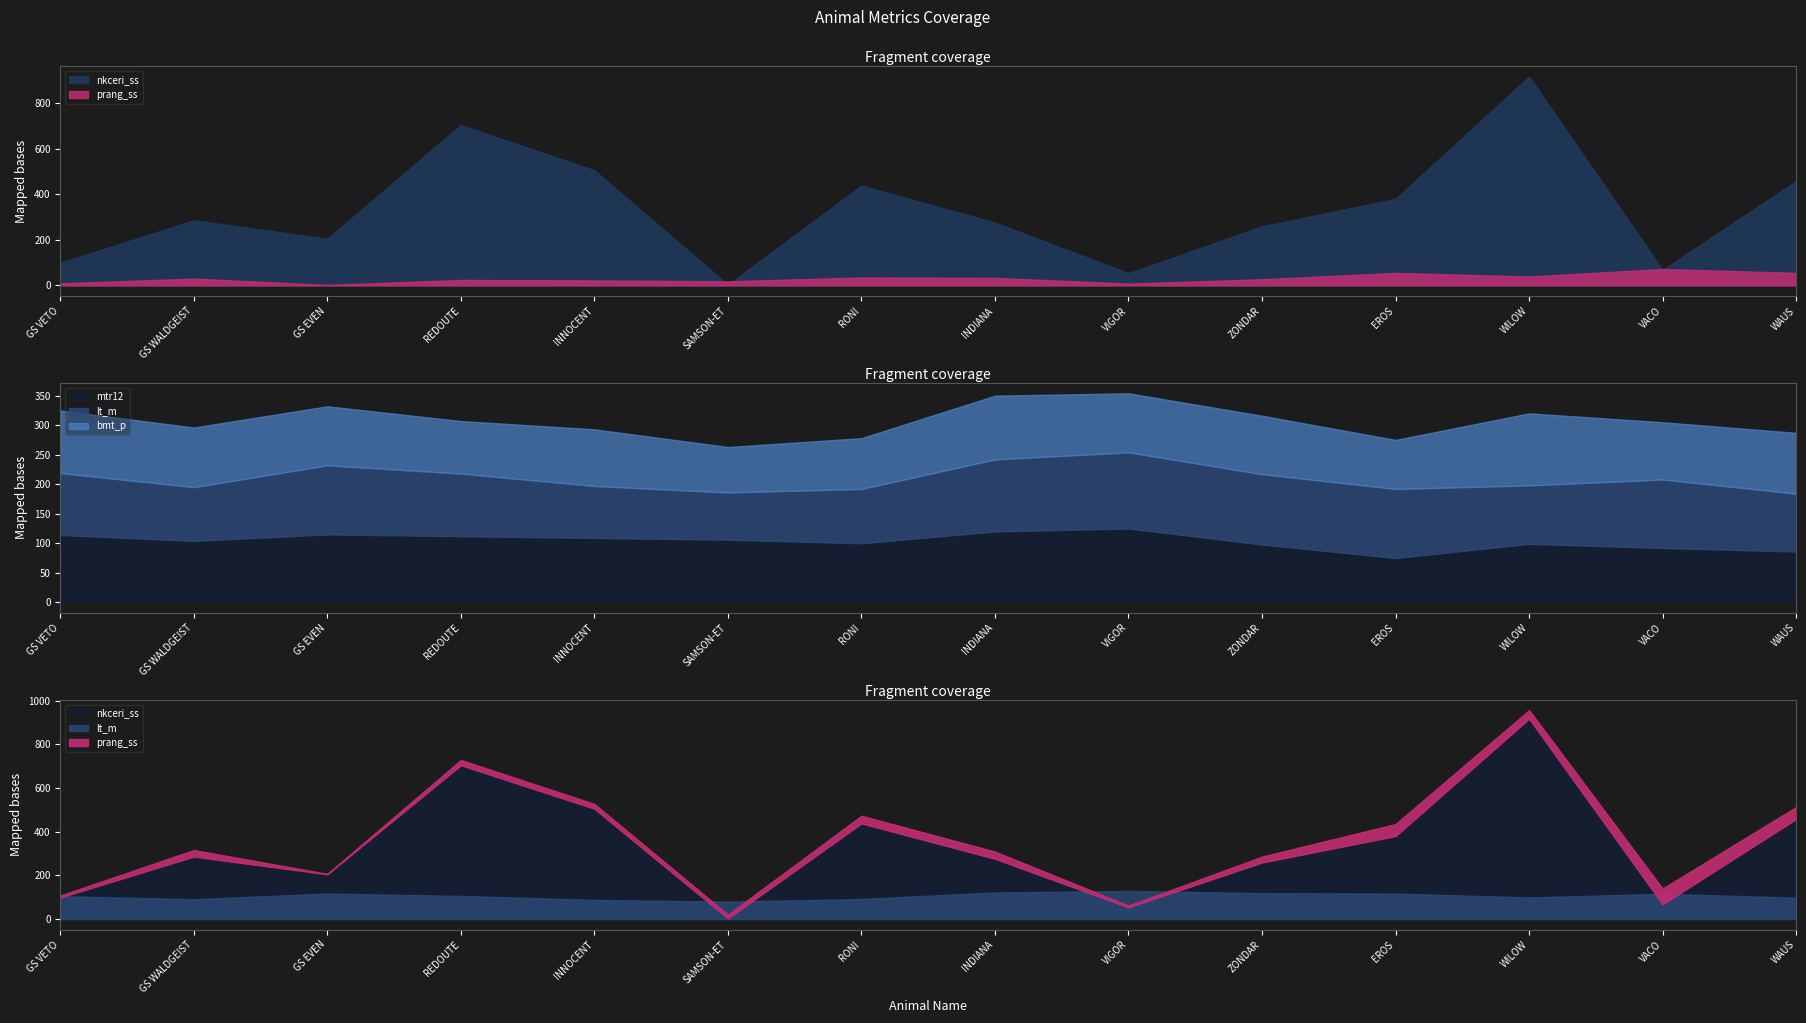

Reading right to left, extract all data points from this chart.

nkceri_ss: WAUS=458	VACO=68	WILOW=917	EROS=380	ZONDAR=259	VIGOR=54	INDIANA=276	RONI=438	SAMSON-ET=3	INNOCENT=505	REDOUTE=704	GS EVEN=205	GS WALDGEIST=286	GS VETO=99
mtr12: WAUS=86	VACO=92	WILOW=99	EROS=75	ZONDAR=98	VIGOR=125	INDIANA=120	RONI=100	SAMSON-ET=106	INNOCENT=109	REDOUTE=112	GS EVEN=115	GS WALDGEIST=104	GS VETO=114
prang_ss: WAUS=55	VACO=72	WILOW=39	EROS=55	ZONDAR=27	VIGOR=8	INDIANA=33	RONI=35	SAMSON-ET=18	INNOCENT=22	REDOUTE=24	GS EVEN=2	GS WALDGEIST=30	GS VETO=9
lt_m: WAUS=98	VACO=116	WILOW=99	EROS=117	ZONDAR=119	VIGOR=129	INDIANA=122	RONI=92	SAMSON-ET=80	INNOCENT=88	REDOUTE=106	GS EVEN=117	GS WALDGEIST=91	GS VETO=105
bmt_p: WAUS=103	VACO=97	WILOW=122	EROS=83	ZONDAR=99	VIGOR=100	INDIANA=108	RONI=86	SAMSON-ET=77	INNOCENT=96	REDOUTE=89	GS EVEN=100	GS WALDGEIST=101	GS VETO=106